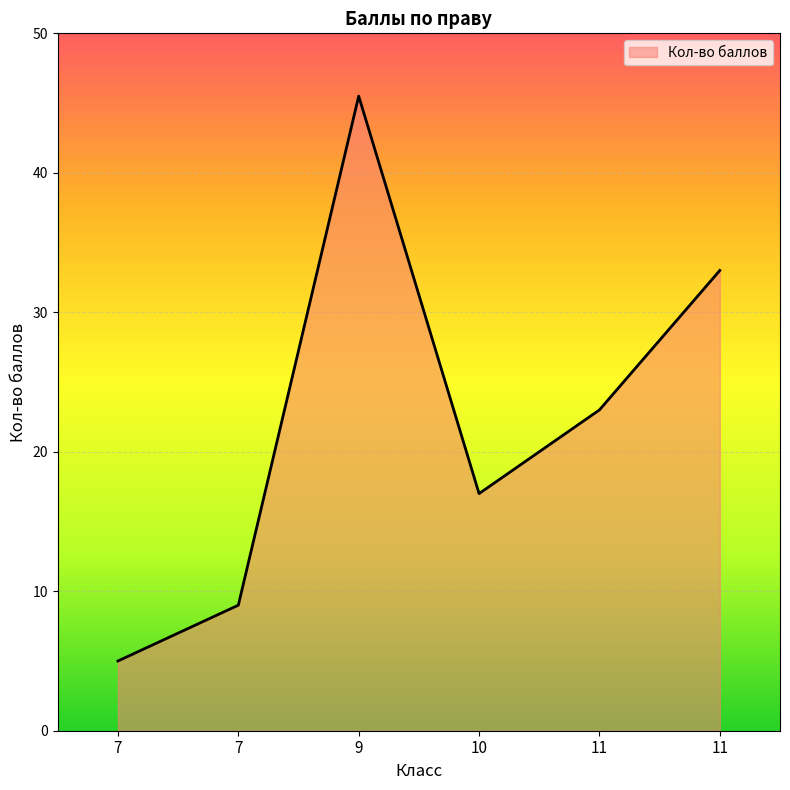

Reading left to right, extract all data points from this chart.

5.0	9.0	45.5	17.0	23.0	33.0